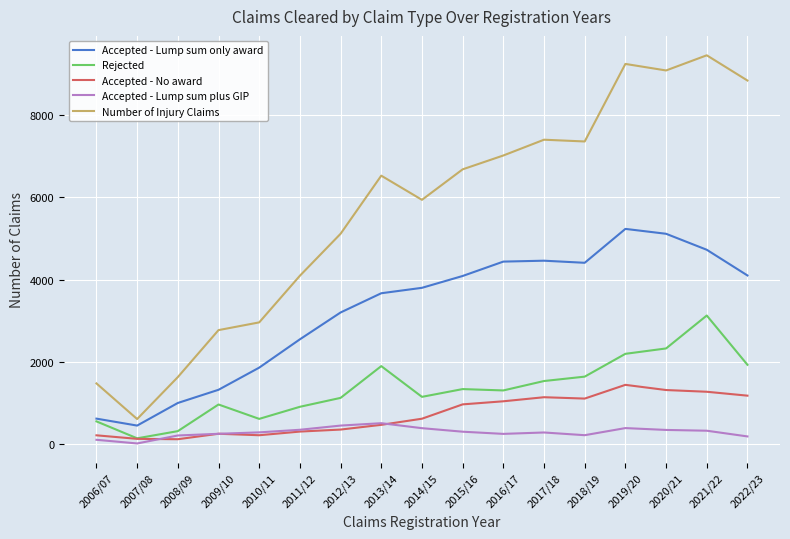

True or false: Number of Injury Claims has more than 1 interior local peaks.

True